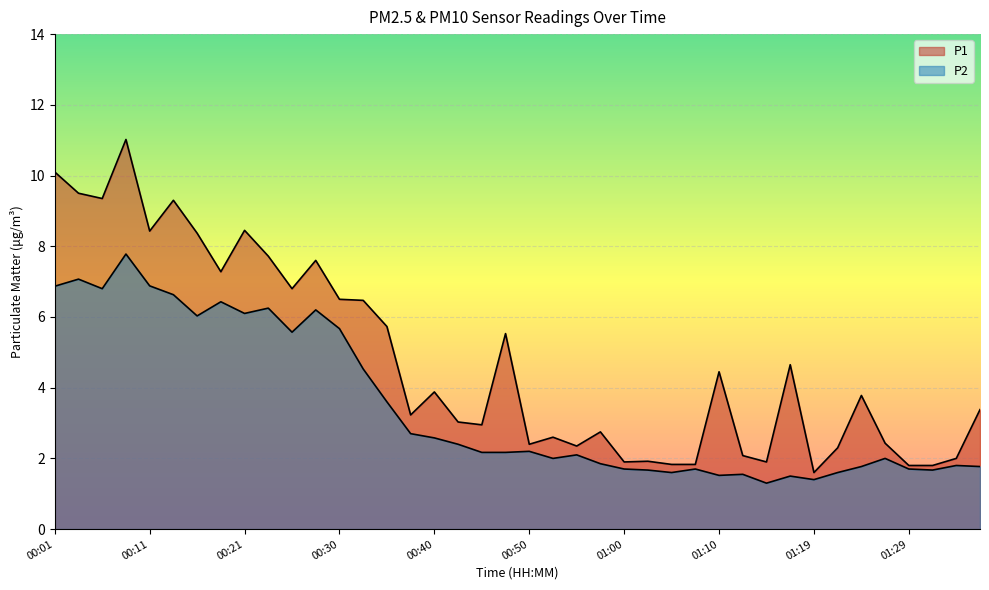

Reading right to left, what are all the values shown in this chart?

P1: 3.4	2.0	1.8	1.8	2.4	3.8	2.3	1.6	4.7	1.9	2.1	4.5	1.8	1.8	1.9	1.9	2.8	2.4	2.6	2.4	5.5	3.0	3.0	3.9	3.2	5.7	6.5	6.5	7.6	6.8	7.7	8.4	7.3	8.4	9.3	8.4	11.0	9.3	9.5	10.1
P2: 1.8	1.8	1.7	1.7	2.0	1.8	1.6	1.4	1.5	1.3	1.6	1.5	1.7	1.6	1.7	1.7	1.9	2.1	2.0	2.2	2.2	2.2	2.4	2.6	2.7	3.6	4.5	5.7	6.2	5.6	6.2	6.1	6.4	6.0	6.6	6.9	7.8	6.8	7.1	6.9